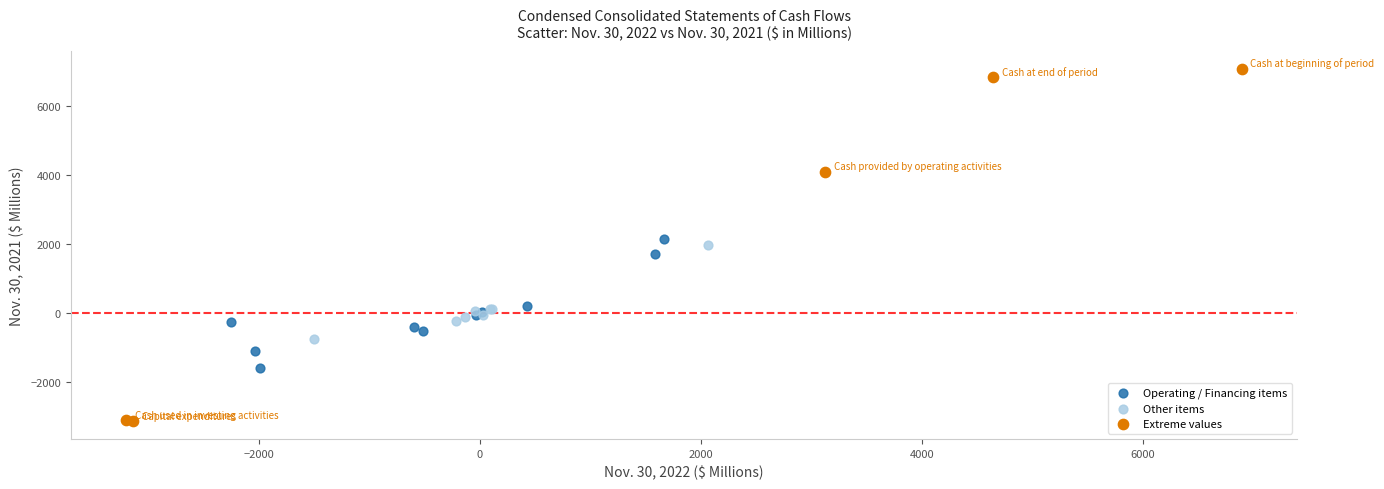

Which series contains the lowest Y value?

Extreme values